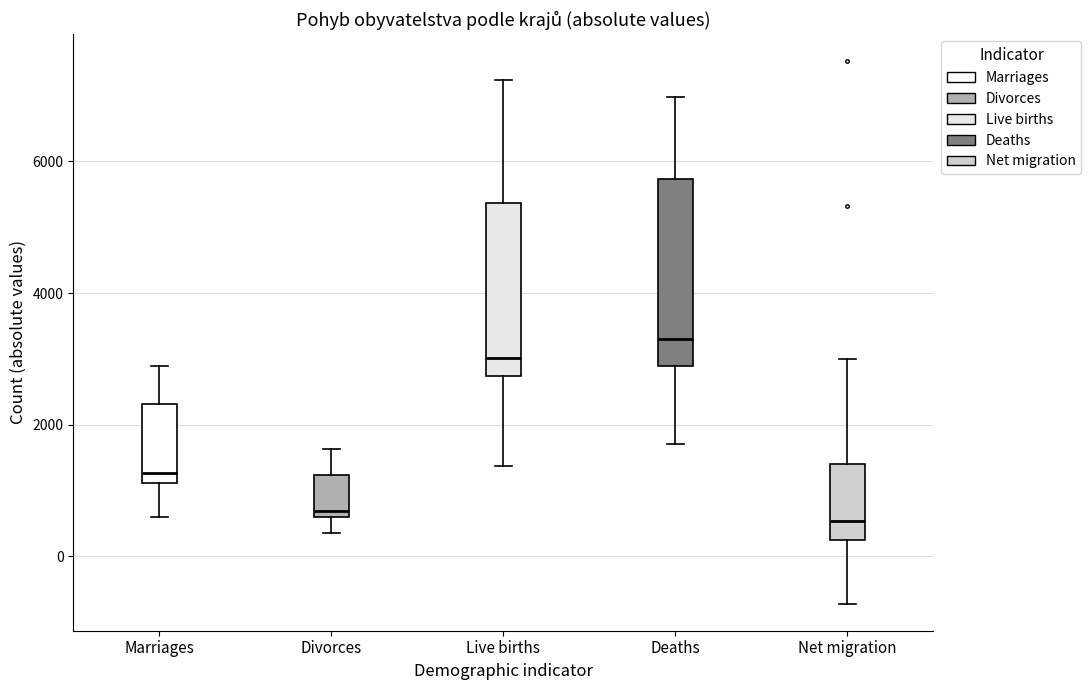

Which box is the tallest, from its lower edge to its upper edge?

Deaths